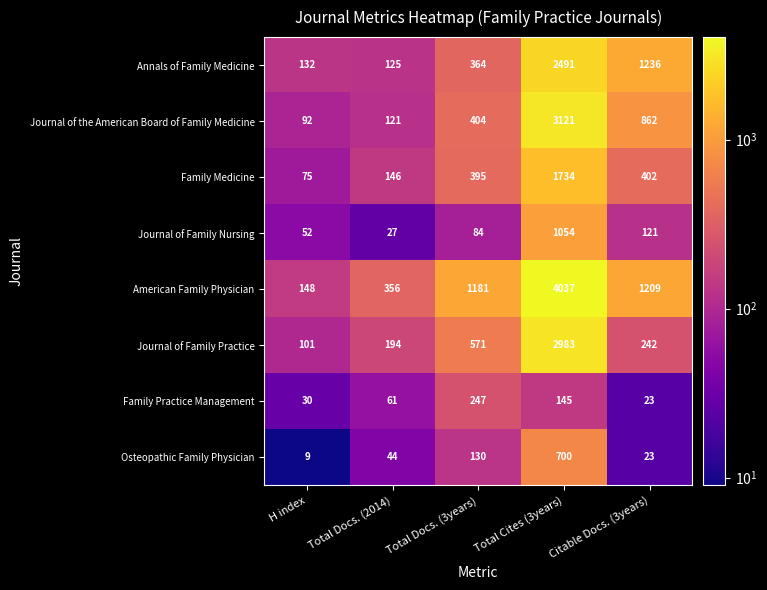

Rank the series at Total Docs. (2014) from highest to lowest value.

American Family Physician, Journal of Family Practice, Family Medicine, Annals of Family Medicine, Journal of the American Board of Family Medicine, Family Practice Management, Osteopathic Family Physician, Journal of Family Nursing